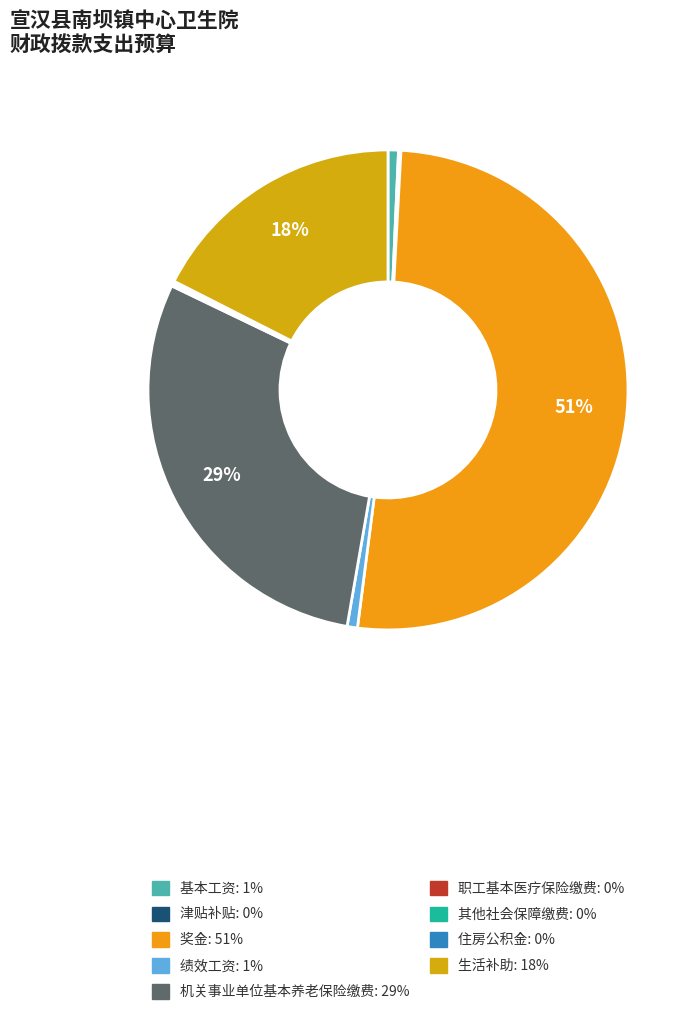

What is the majority slice?

奖金